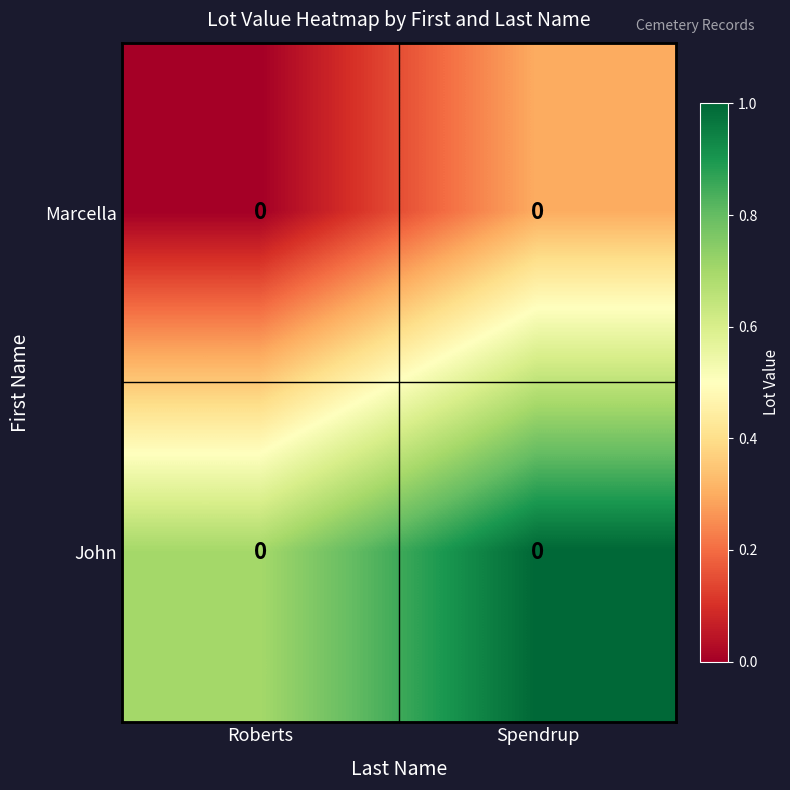

At which category is the sum across all series the highest?

Spendrup